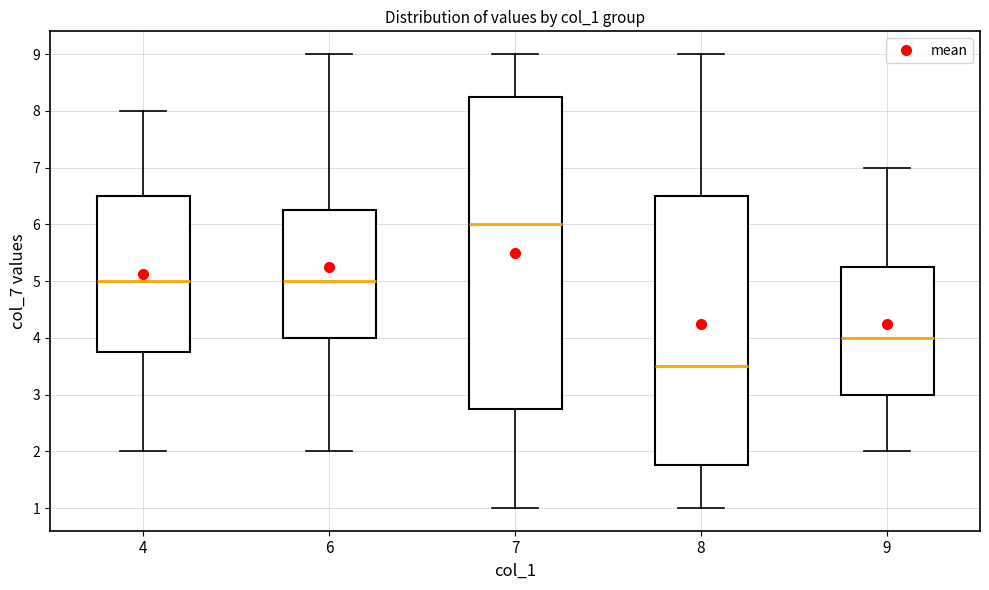

Reading left to right, transcribe this box plot: for each box, give where its median line is, the range the box spans, and where its two whiskers end, as read against the y-axis. The values are not printed on the chart, so give them approximately, as read against the axis.

4: median 5.0, box 3.8 to 6.5, whiskers 2.0 to 8.0
6: median 5.0, box 4.0 to 6.3, whiskers 2.0 to 9.0
7: median 6.0, box 2.8 to 8.3, whiskers 1.0 to 9.0
8: median 3.5, box 1.8 to 6.5, whiskers 1.0 to 9.0
9: median 4.0, box 3.0 to 5.3, whiskers 2.0 to 7.0